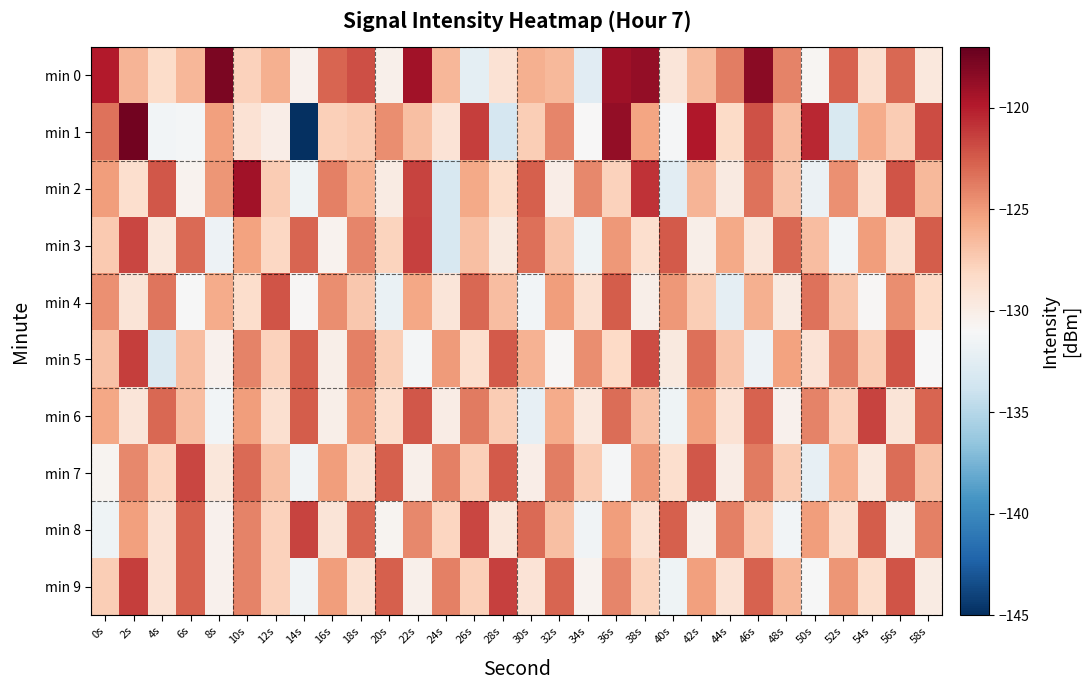

Which series has the widest spread of values?

min 1